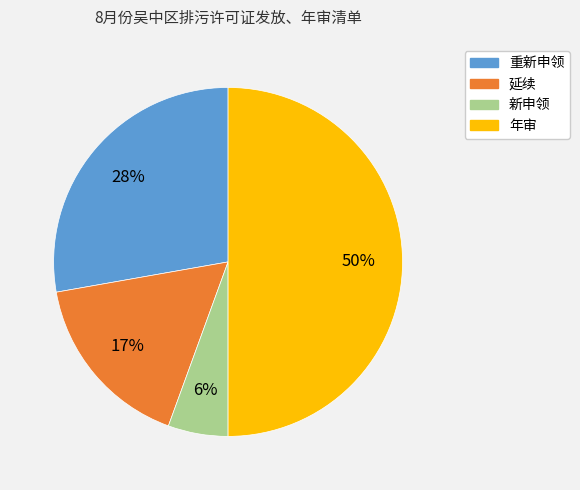

Which category has the smallest portion of the pie?

新申领